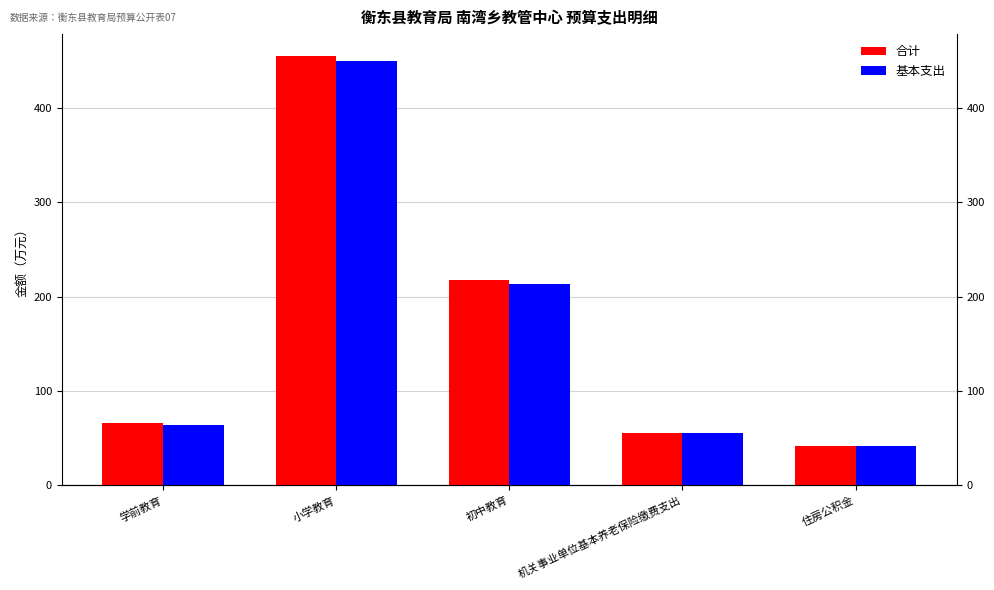

Rank the series by their maximum value, from lowest to highest.

基本支出, 合计